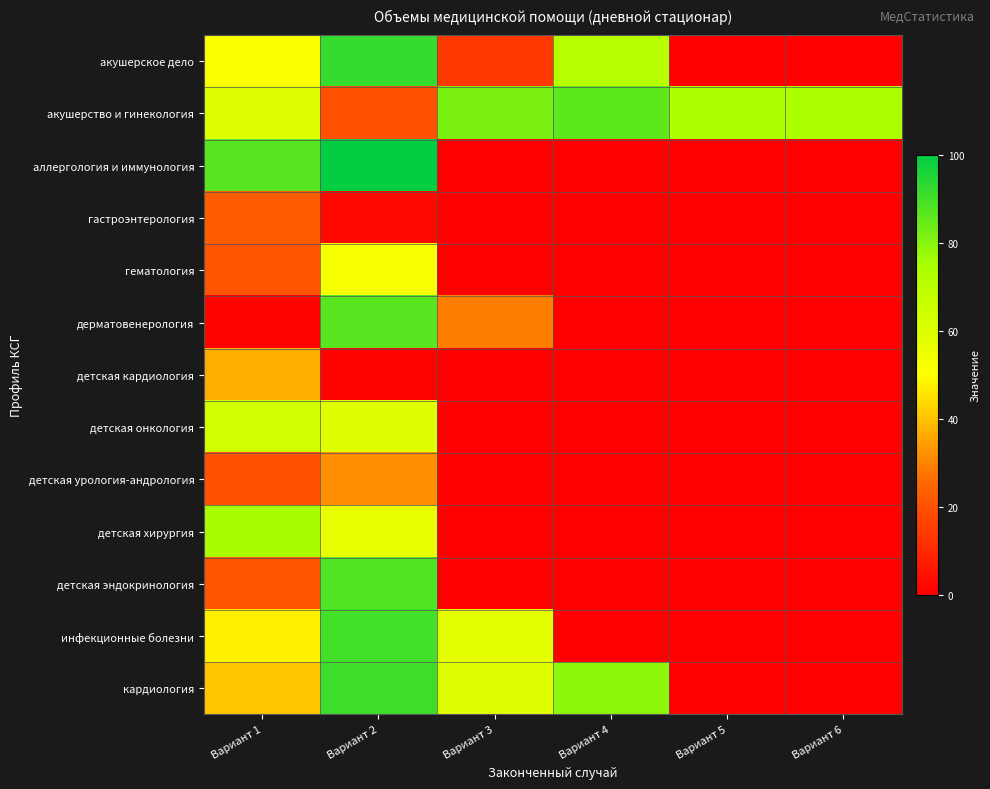

Reading right to left, transcribe all the data shown in this chart.

акушерское дело: Вариант 6=0	Вариант 5=0	Вариант 4=71	Вариант 3=14	Вариант 2=92	Вариант 1=51
акушерство и гинекология: Вариант 6=74	Вариант 5=74	Вариант 4=86	Вариант 3=82	Вариант 2=20	Вариант 1=60
аллергология и иммунология: Вариант 6=0	Вариант 5=0	Вариант 4=0	Вариант 3=0	Вариант 2=99	Вариант 1=87
гастроэнтерология: Вариант 6=0	Вариант 5=0	Вариант 4=0	Вариант 3=0	Вариант 2=2	Вариант 1=23
гематология: Вариант 6=0	Вариант 5=0	Вариант 4=0	Вариант 3=0	Вариант 2=52	Вариант 1=21
дерматовенерология: Вариант 6=0	Вариант 5=0	Вариант 4=0	Вариант 3=29	Вариант 2=87	Вариант 1=1
детская кардиология: Вариант 6=0	Вариант 5=0	Вариант 4=0	Вариант 3=0	Вариант 2=1	Вариант 1=37
детская онкология: Вариант 6=0	Вариант 5=0	Вариант 4=0	Вариант 3=0	Вариант 2=59	Вариант 1=63
детская урология-андрология: Вариант 6=0	Вариант 5=0	Вариант 4=0	Вариант 3=0	Вариант 2=32	Вариант 1=20
детская хирургия: Вариант 6=0	Вариант 5=0	Вариант 4=0	Вариант 3=0	Вариант 2=57	Вариант 1=75
детская эндокринология: Вариант 6=0	Вариант 5=0	Вариант 4=0	Вариант 3=0	Вариант 2=88	Вариант 1=21
инфекционные болезни: Вариант 6=0	Вариант 5=0	Вариант 4=0	Вариант 3=58	Вариант 2=90	Вариант 1=48
кардиология: Вариант 6=0	Вариант 5=0	Вариант 4=79	Вариант 3=59	Вариант 2=91	Вариант 1=41